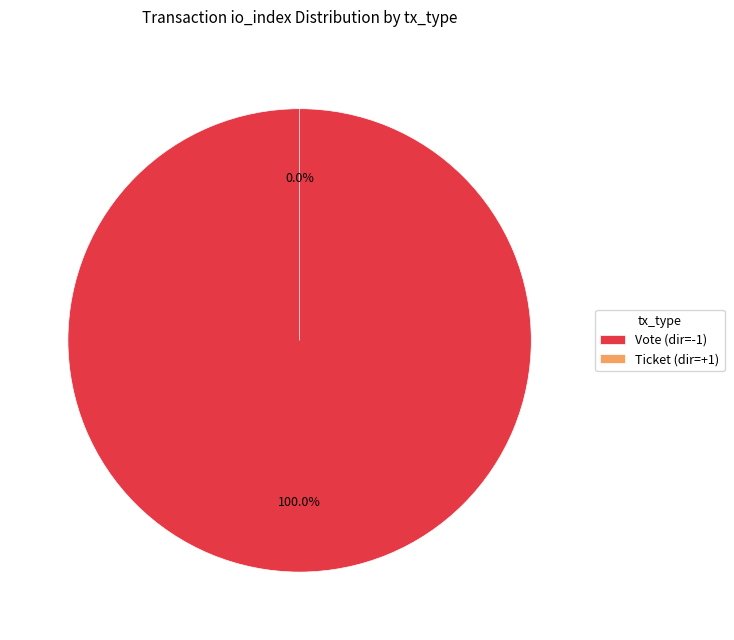

Between Ticket and Vote, which is larger?

Vote